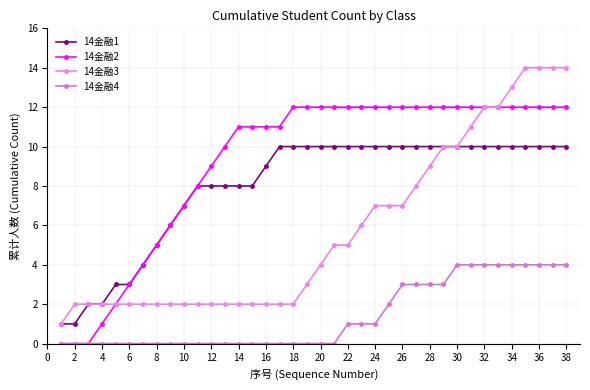

Reading left to right, list all the values displayed in this chart.

14金融1: 1	1	2	2	3	3	4	5	6	7	8	8	8	8	8	9	10	10	10	10	10	10	10	10	10	10	10	10	10	10	10	10	10	10	10	10	10	10
14金融2: 0	0	0	1	2	3	4	5	6	7	8	9	10	11	11	11	11	12	12	12	12	12	12	12	12	12	12	12	12	12	12	12	12	12	12	12	12	12
14金融3: 1	2	2	2	2	2	2	2	2	2	2	2	2	2	2	2	2	2	3	4	5	5	6	7	7	7	8	9	10	10	11	12	12	13	14	14	14	14
14金融4: 0	0	0	0	0	0	0	0	0	0	0	0	0	0	0	0	0	0	0	0	0	1	1	1	2	3	3	3	3	4	4	4	4	4	4	4	4	4